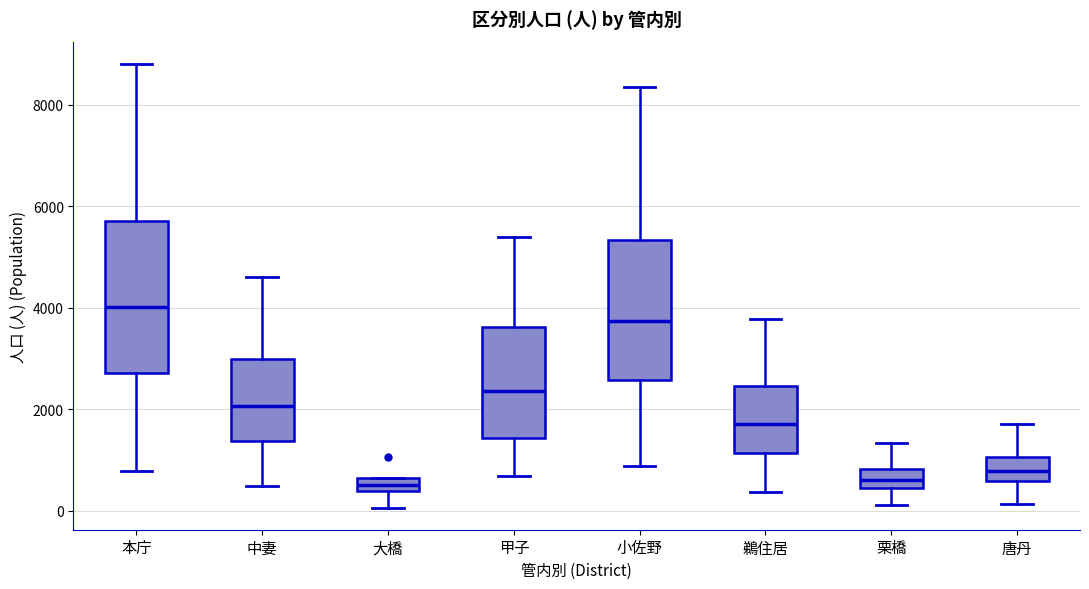

Where does the lower whisker of the box for 中妻 end on the y-axis? The values are not printed on the chart, so give them approximately, as read against the axis.

400